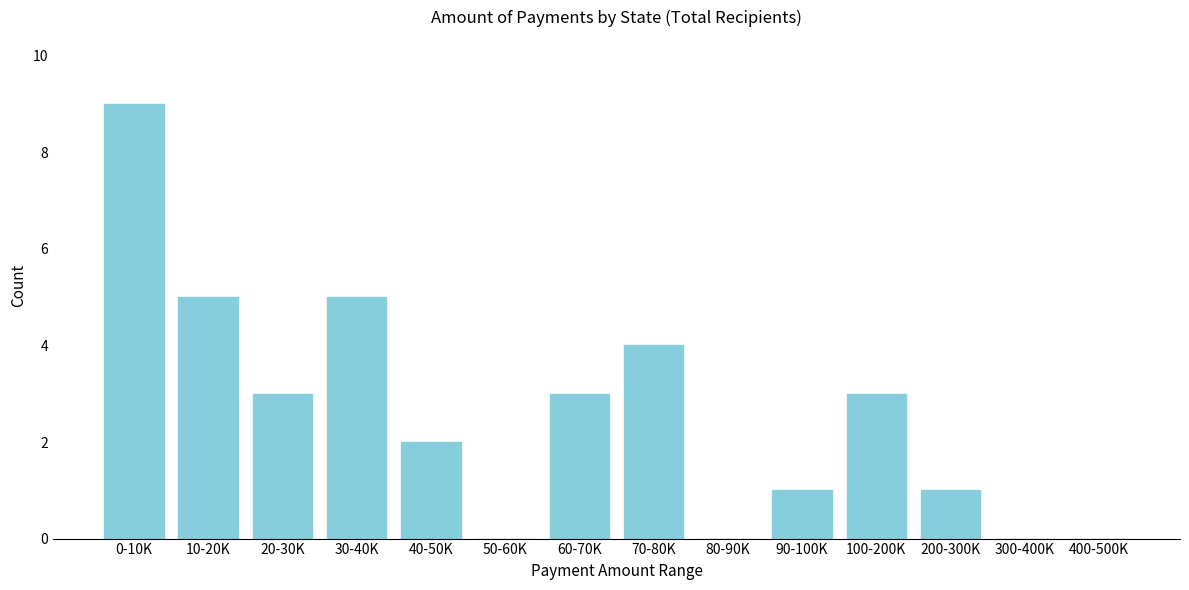

Reading left to right, list all the values displayed in this chart.

0-10K=9	10-20K=5	20-30K=3	30-40K=5	40-50K=2	50-60K=0	60-70K=3	70-80K=4	80-90K=0	90-100K=1	100-200K=3	200-300K=1	300-400K=0	400-500K=0